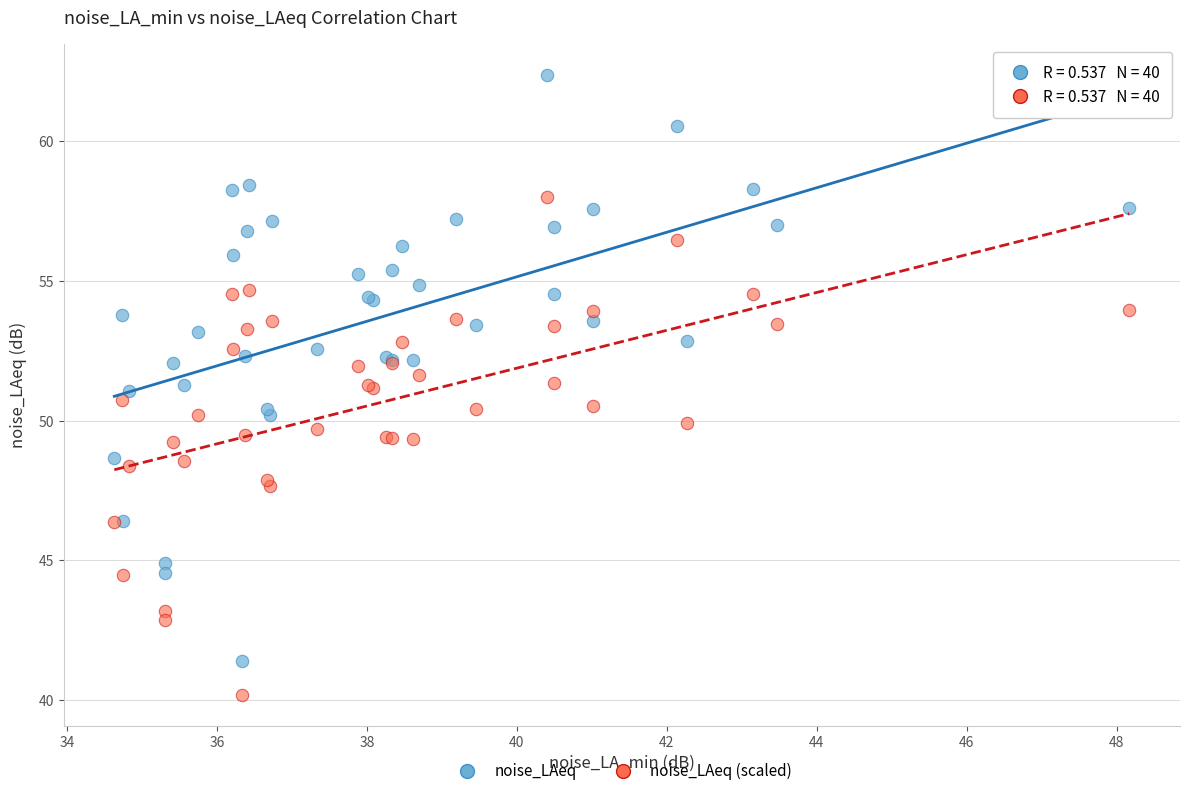

Which series has the largest Y range (max minus min)?

noise_LAeq